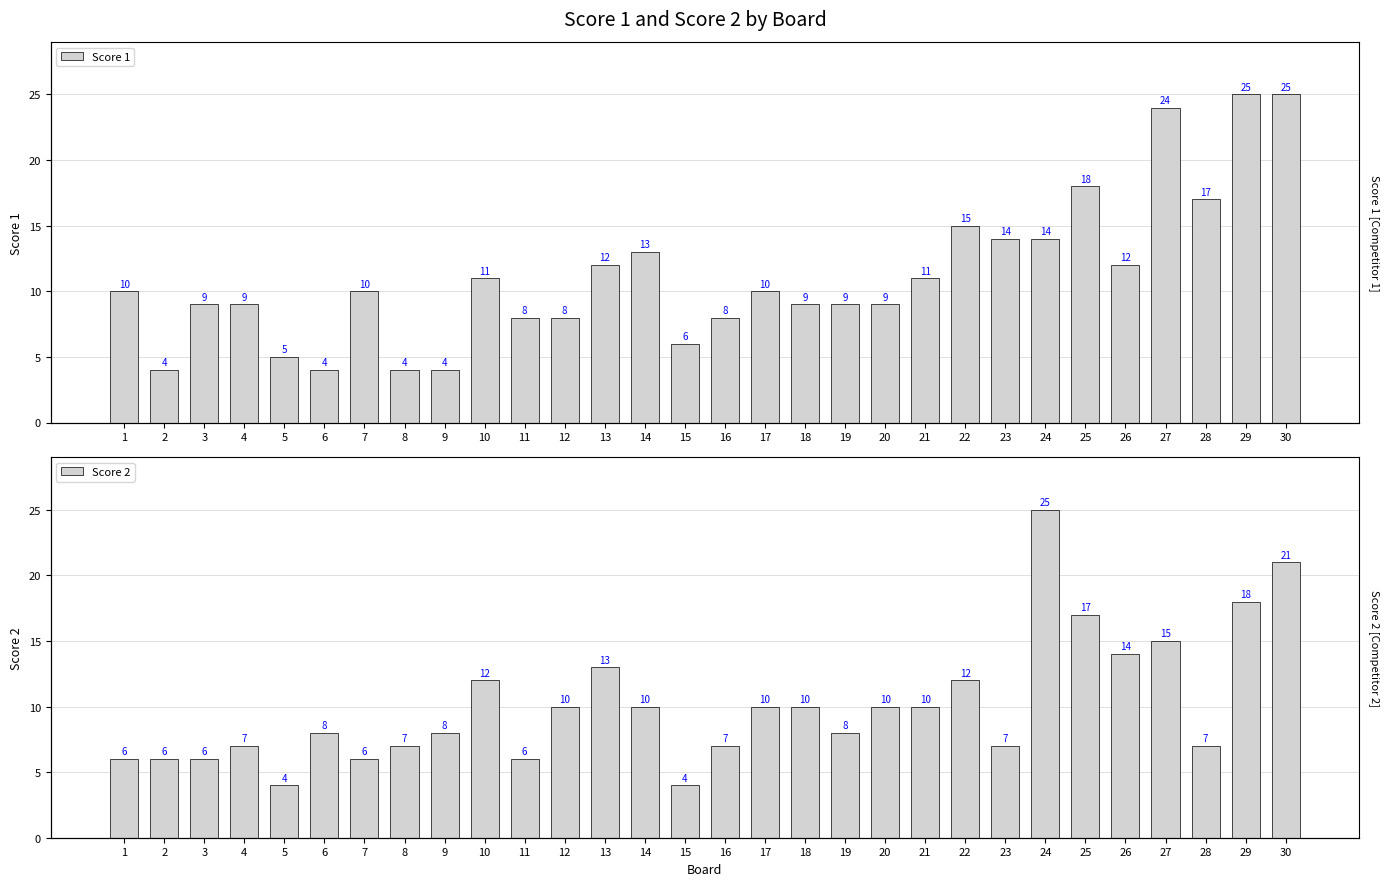

List the series in order of their overall mean, lowest first.

Score 2, Score 1